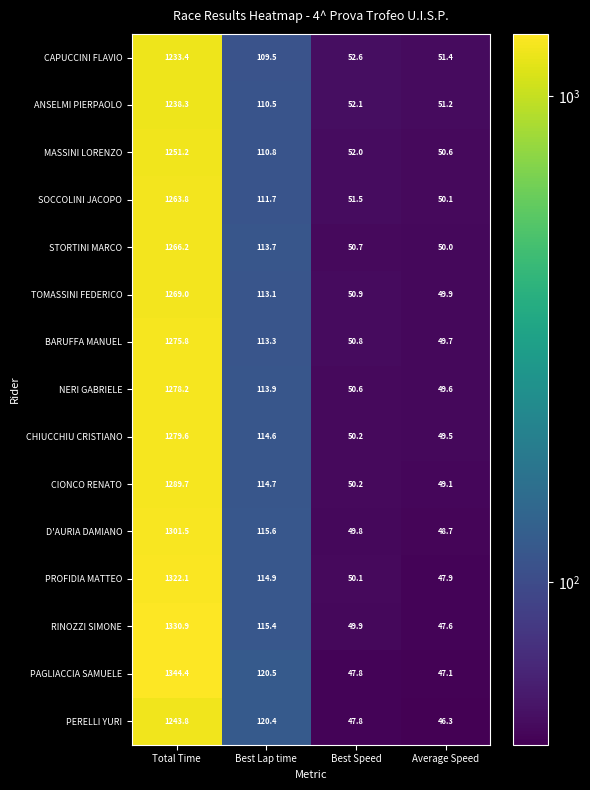

Is the value of CHIUCCHIU CRISTIANO at Best Speed greater than the value of TOMASSINI FEDERICO at Average Speed?

Yes